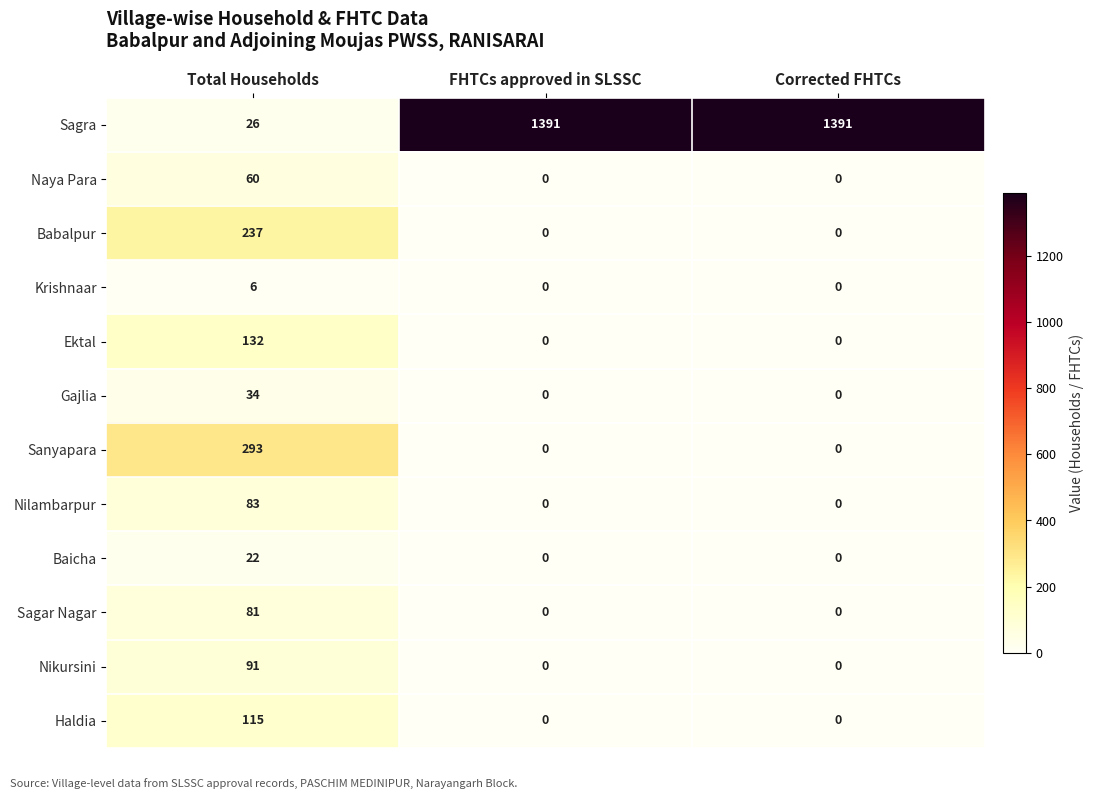

What is the total value across all series at FHTCs approved in SLSSC?

1391